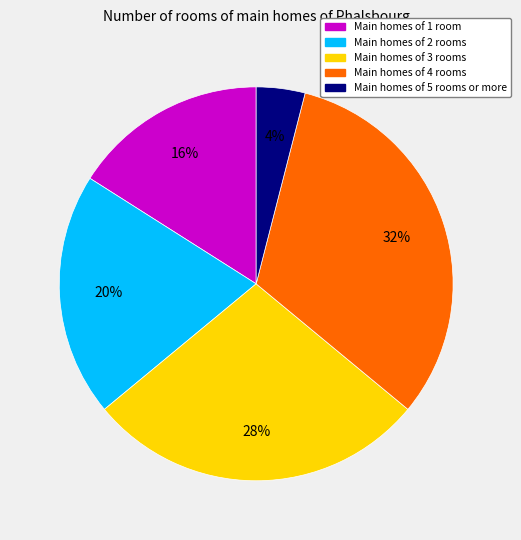

Is there a majority slice in this chart?

No